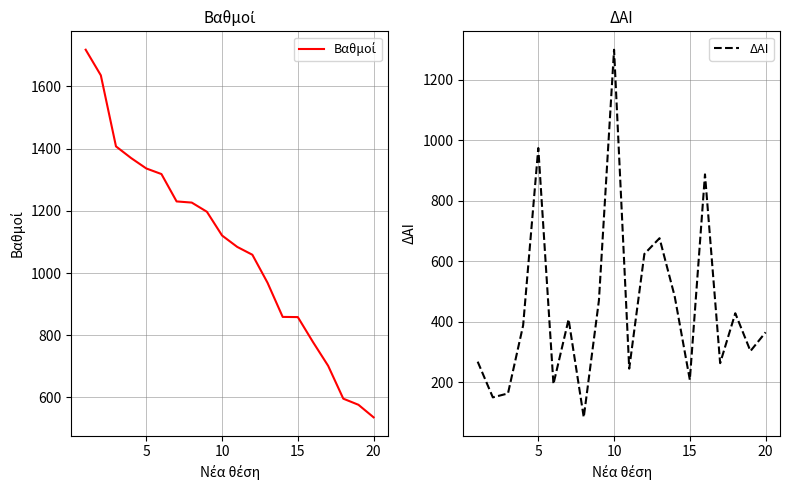

Where is the first local maximum for ΔΑΙ?

5